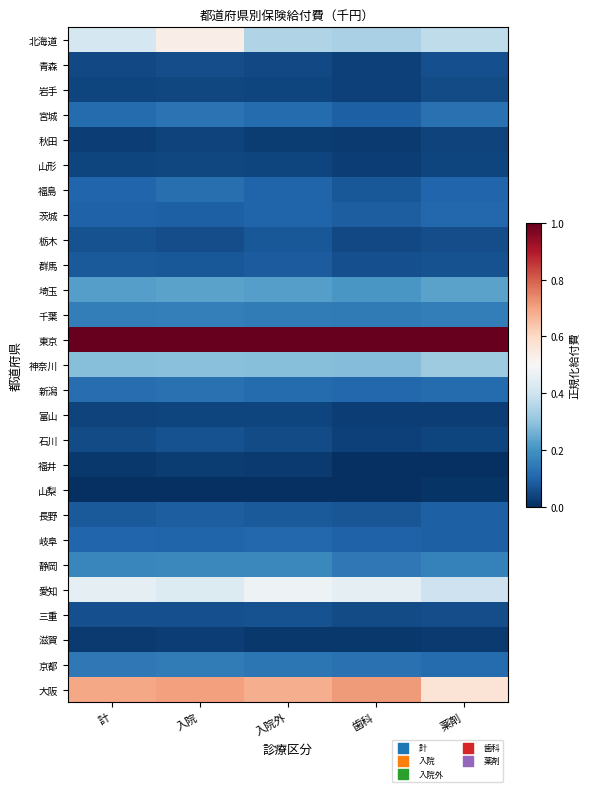

At which category does the chart reach its peak across all series?

計